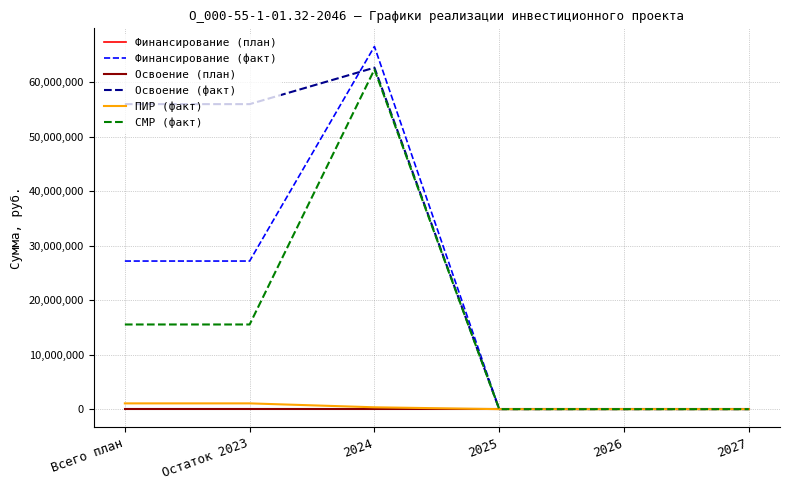

Which series has the largest range (max minus min)?

Финансирование (факт)